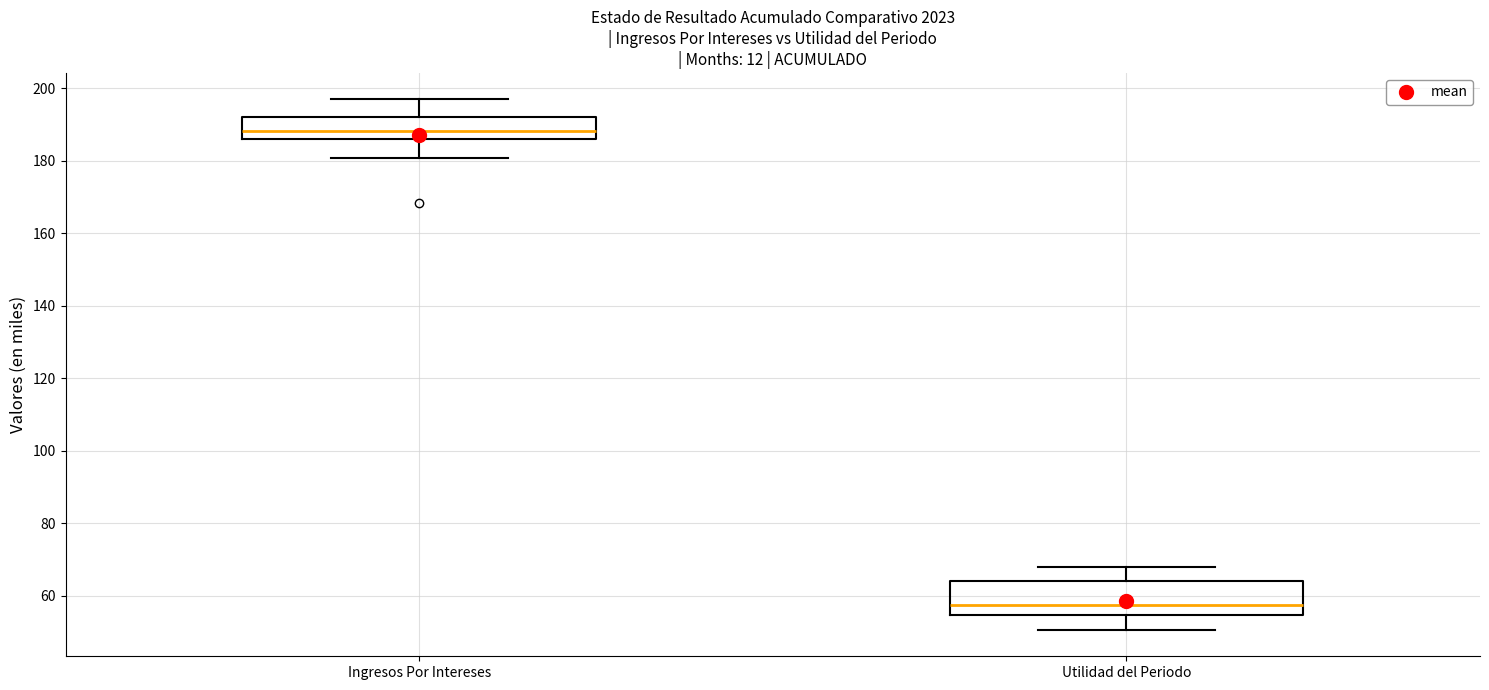

Reading left to right, read every box against the y-axis: the position of its median line, the range the box covers, and the ends of its whiskers. The values are not printed on the chart, so give them approximately, as read against the axis.

Ingresos Por Intereses: median 188, box 186 to 192, whiskers 180 to 196
Utilidad del Periodo: median 58, box 54 to 64, whiskers 50 to 68